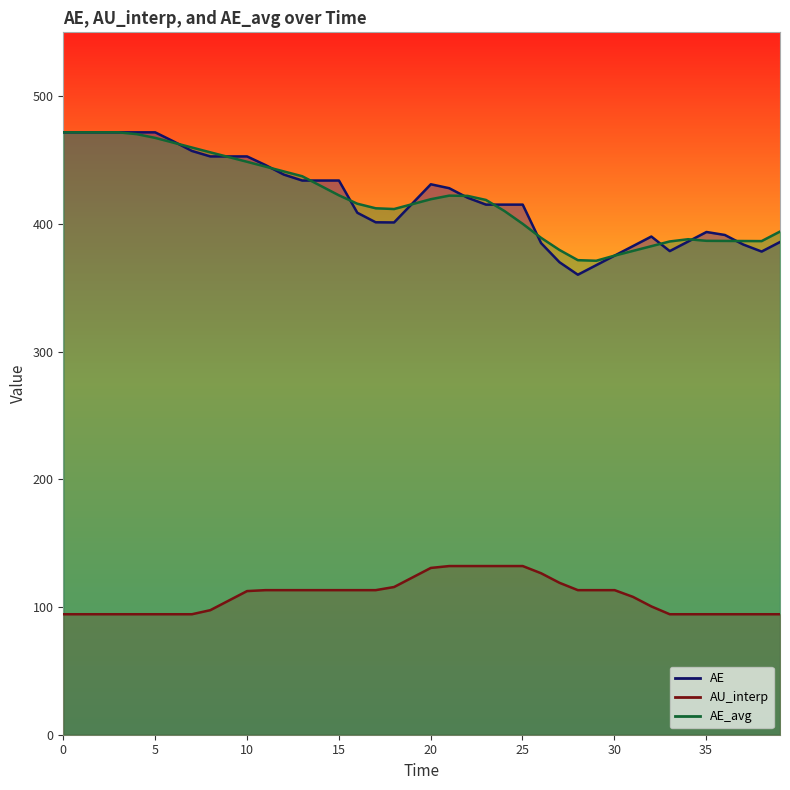

Where is the first local maximum for AE?

10